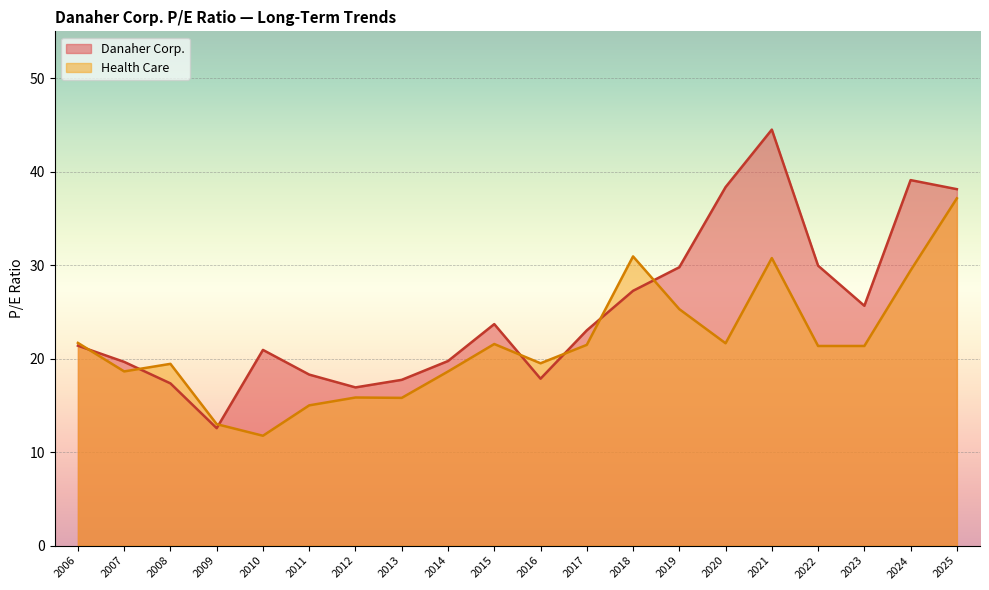

What is the spread (max minus min) of values at 2019?

4.5